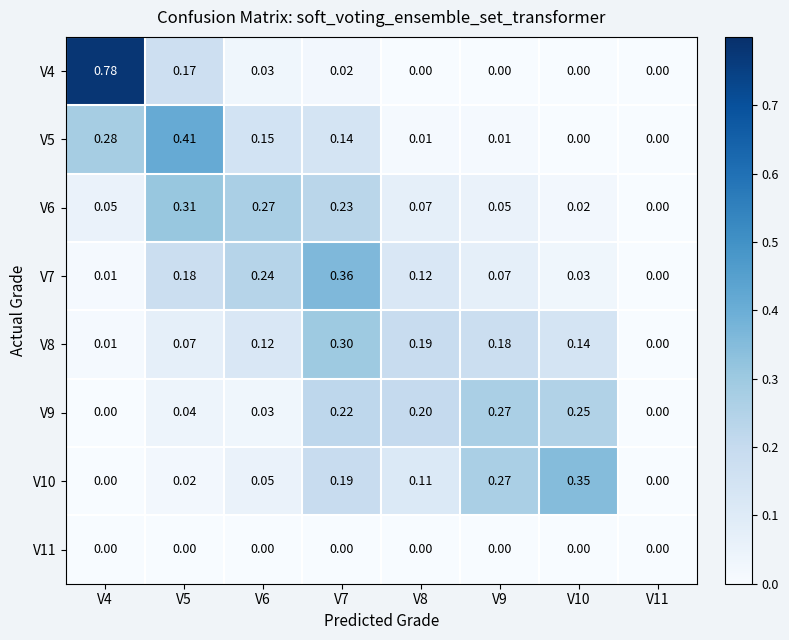

Is the value of V9 at V9 greater than the value of V7 at V11?

Yes